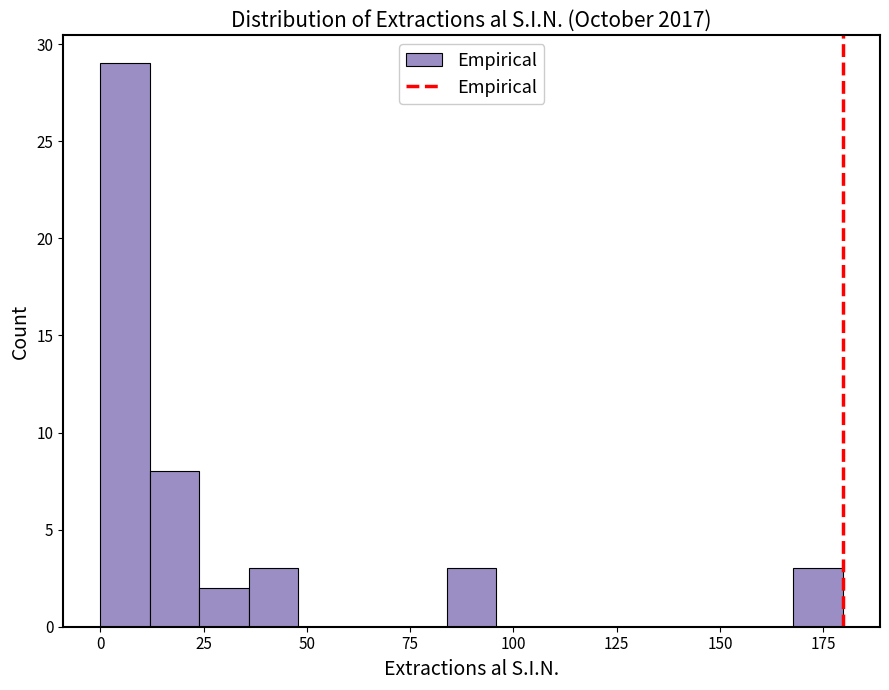

Around what value on the x-axis is the tallest bar? Give the approximate position of its centre, as read against the axis.

5